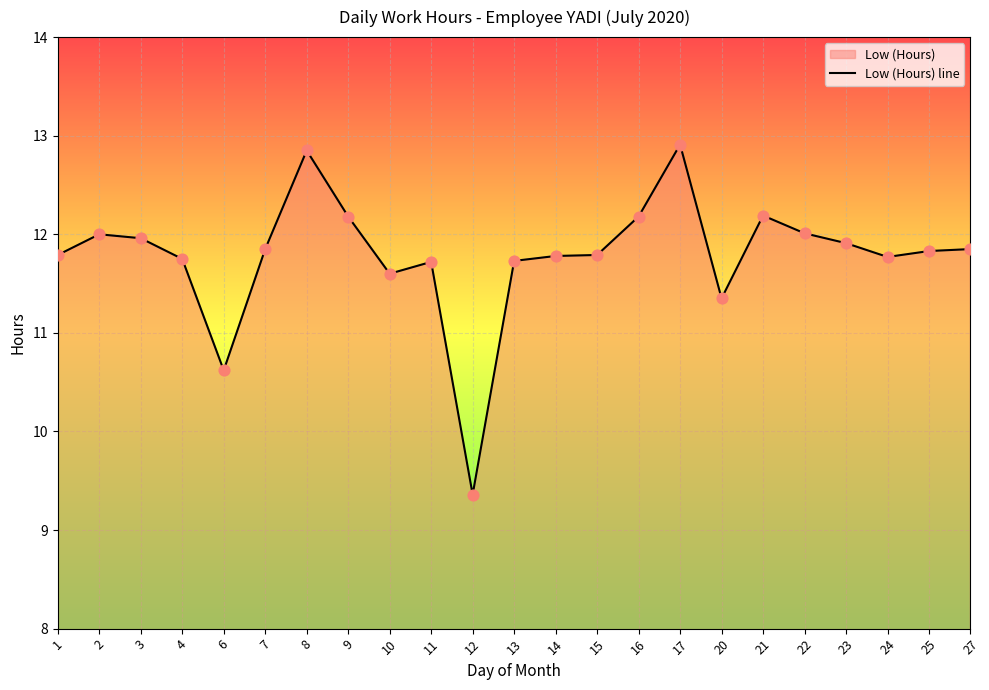

Between 27 and 14, which is larger?

27